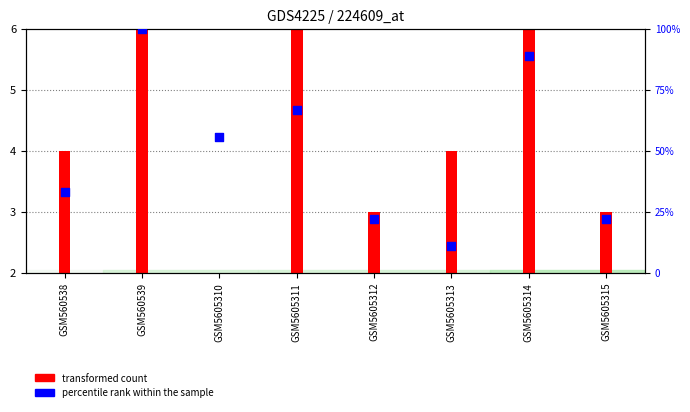

At which category is the sum across all series the highest?

GSM560539